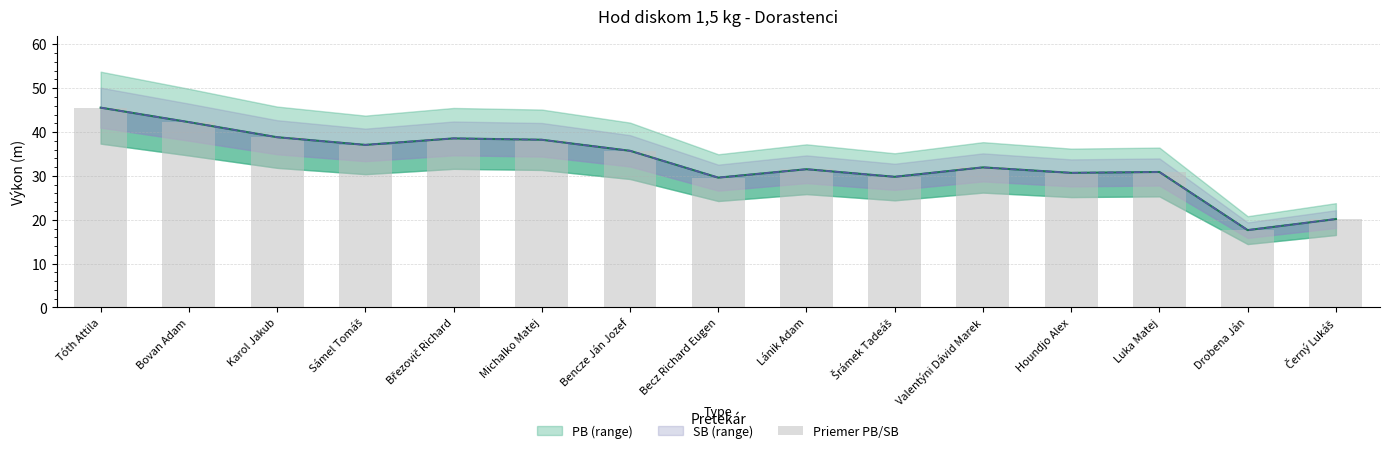

Read the value at Bencze Ján Jozef.

35.7